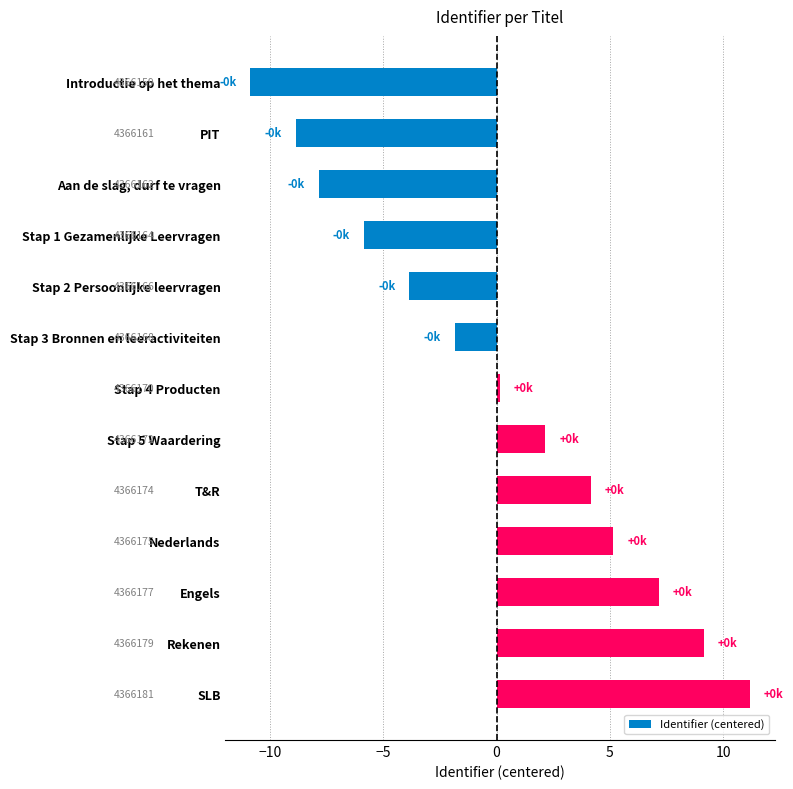

What is the difference between the maximum and minimum values?

22.0